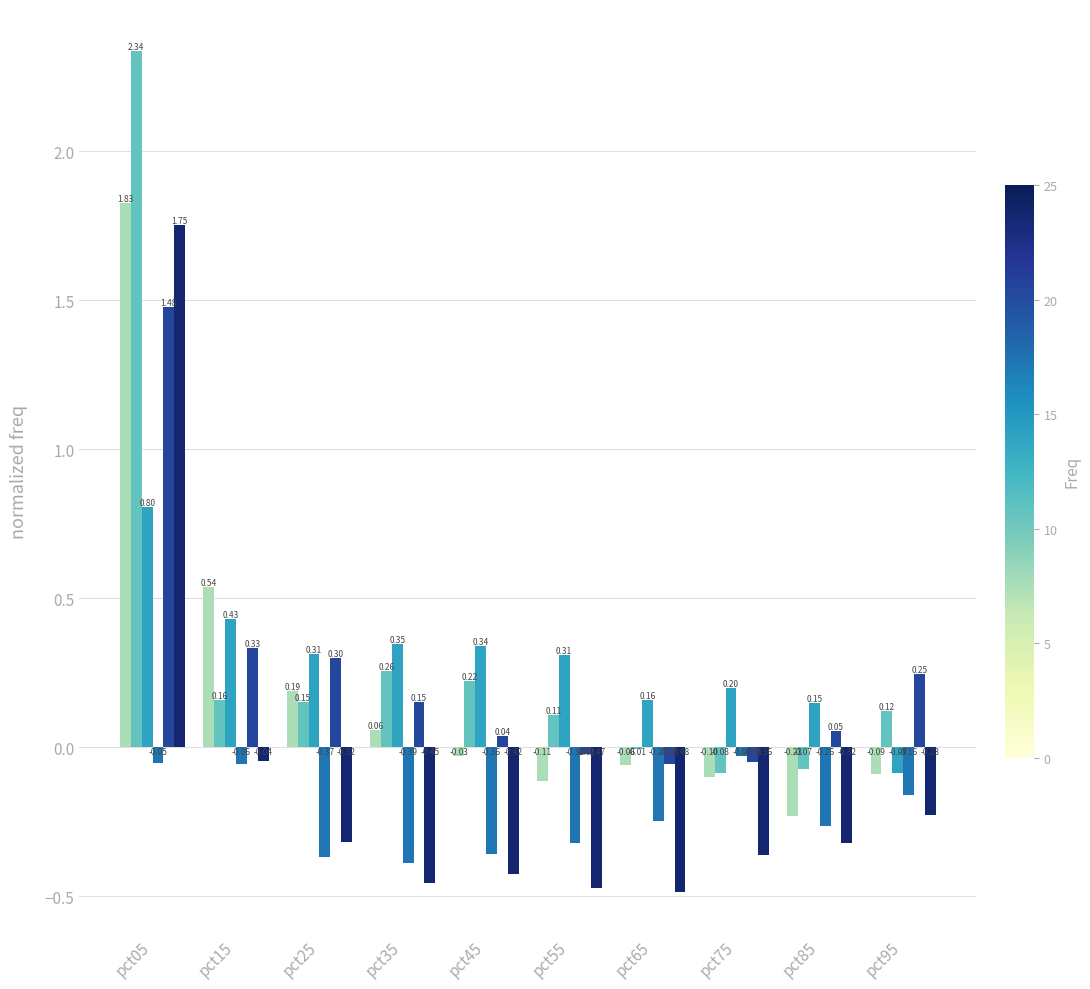

What is the total value across all series at pct15?

1.4